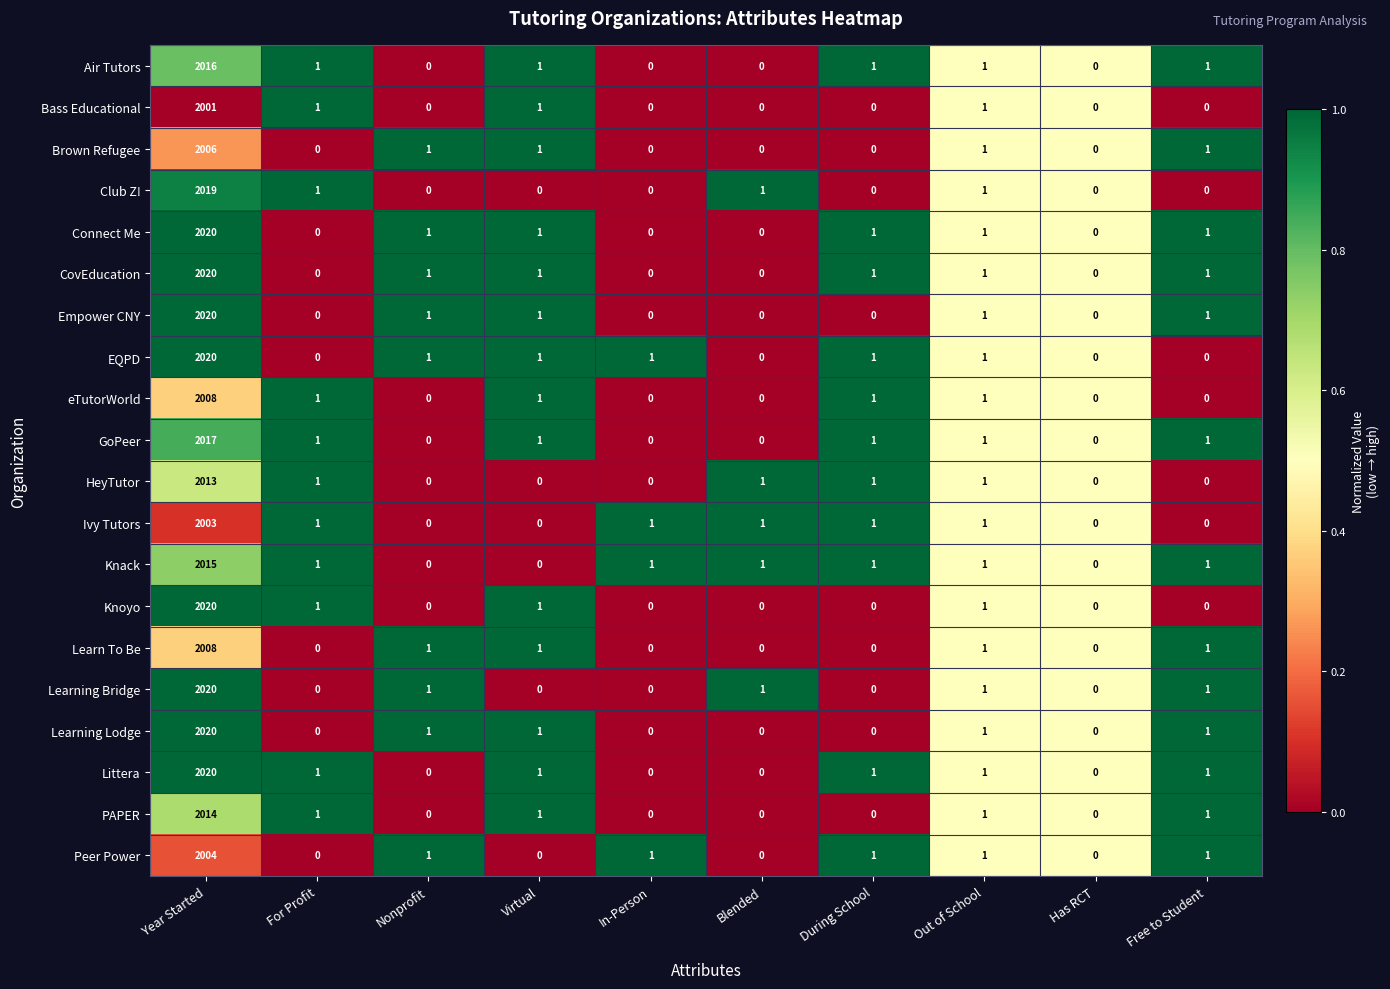

What is the average value of the eTutorWorld series?

201